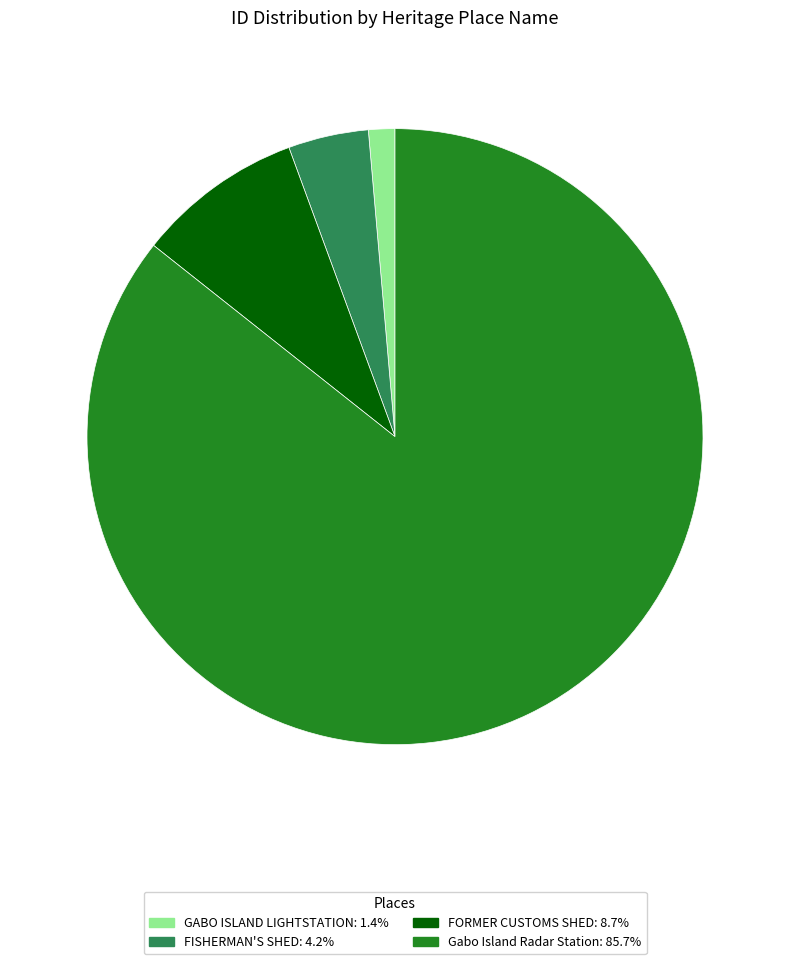

Rank the categories by value from highest to lowest.

Gabo Island Radar Station, FORMER CUSTOMS SHED, FISHERMAN'S SHED, GABO ISLAND LIGHTSTATION